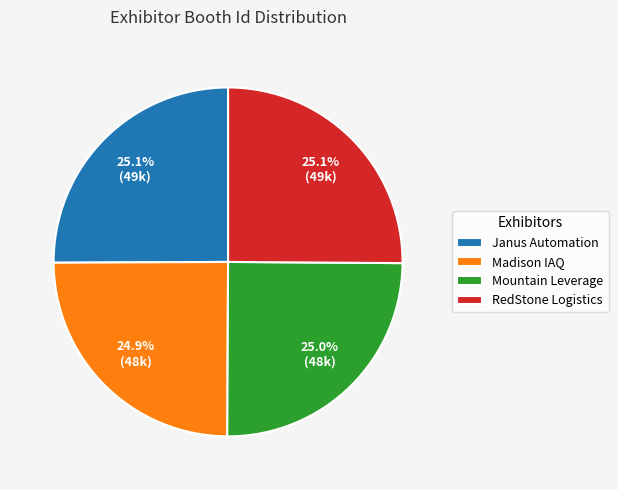

Is there any slice that represents more than half of the pie?

No